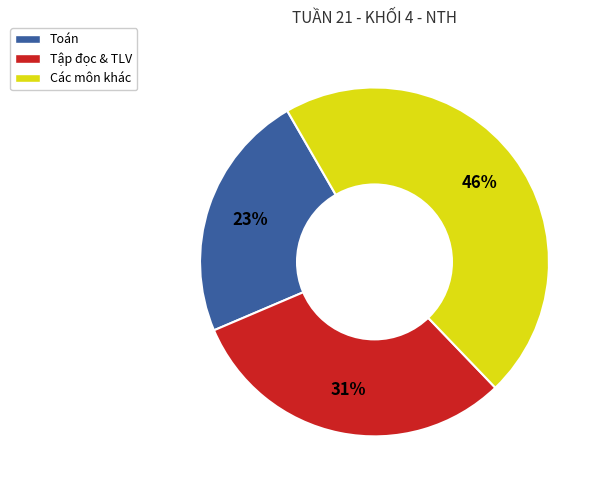

Rank the categories by value from lowest to highest.

Toán, Tập đọc & TLV, Các môn khác